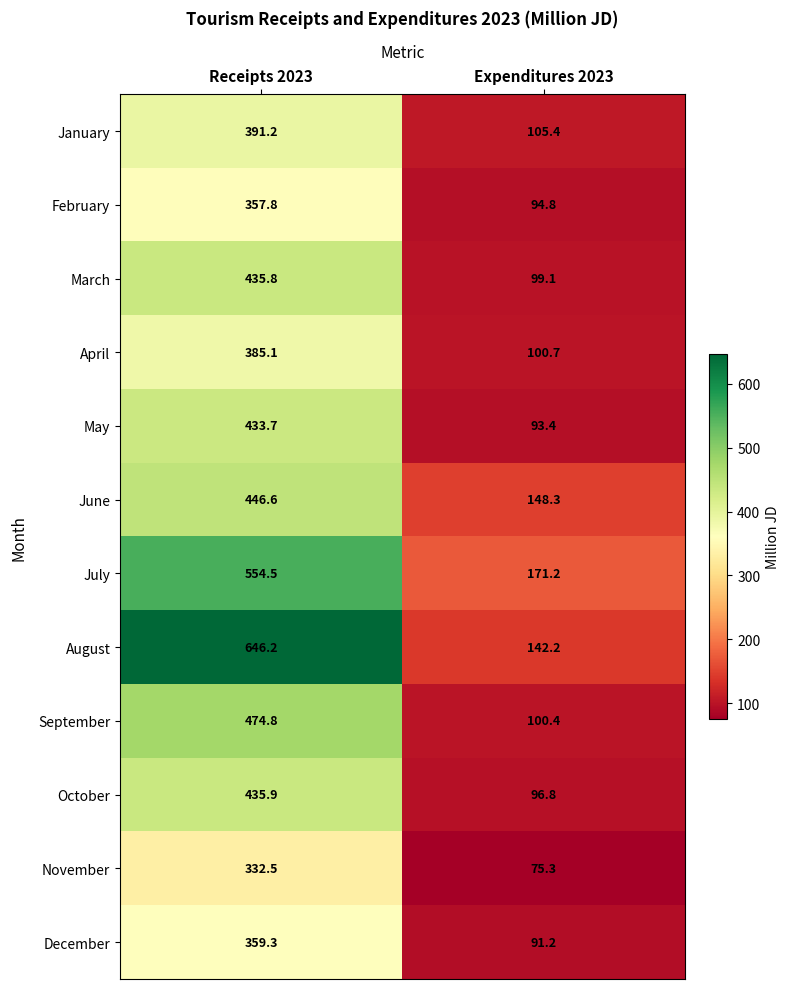

Which series has the largest range (max minus min)?

August